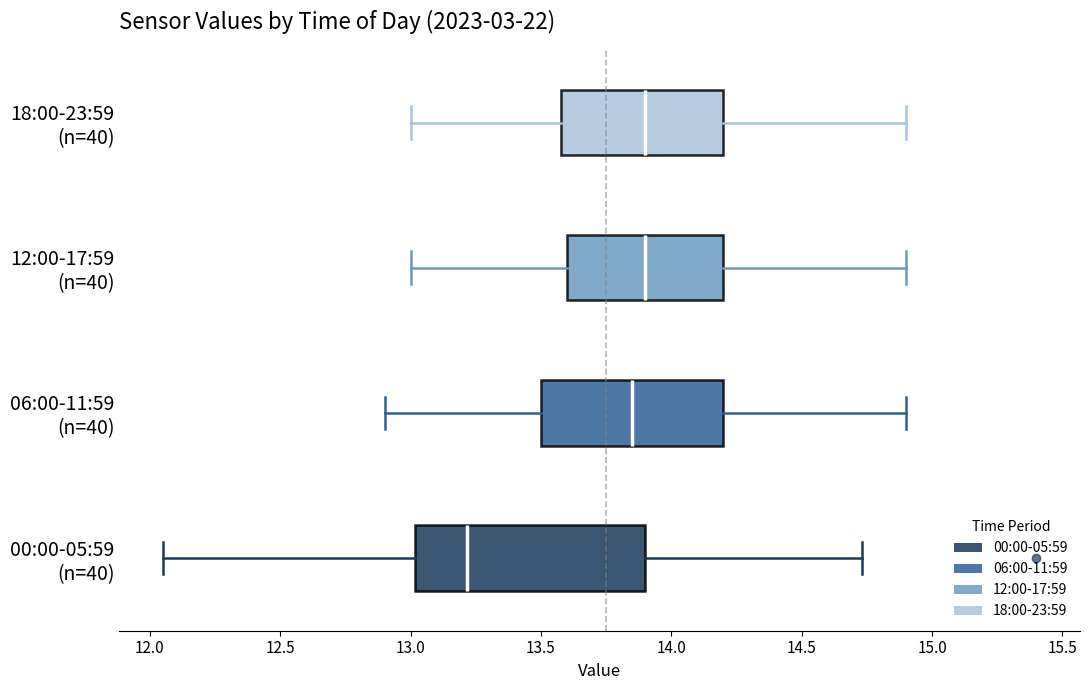

Reading bottom to top, read every box against the x-axis: the position of its median line, the range the box covers, and the ends of its whiskers. The values are not printed on the chart, so give them approximately, as read against the axis.

00:00-05:59 (n=40): median 13.20, box 13.00 to 13.90, whiskers 12.05 to 14.75
06:00-11:59 (n=40): median 13.85, box 13.50 to 14.20, whiskers 12.90 to 14.90
12:00-17:59 (n=40): median 13.90, box 13.60 to 14.20, whiskers 13.00 to 14.90
18:00-23:59 (n=40): median 13.90, box 13.60 to 14.20, whiskers 13.00 to 14.90